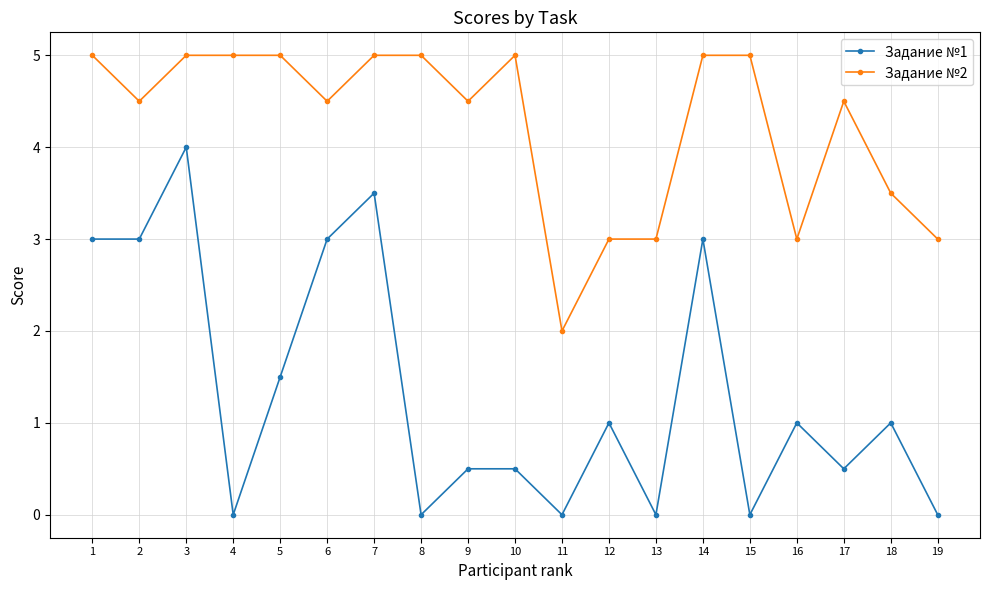

Which series has the largest total across all categories?

Задание №2